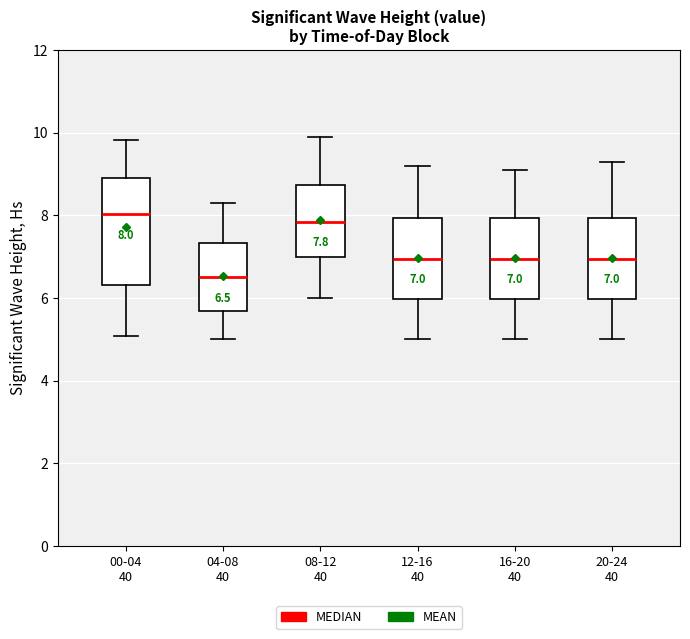

Comparing the boxes themselves (not the whiskers), which one is the tallest?

00-04 40